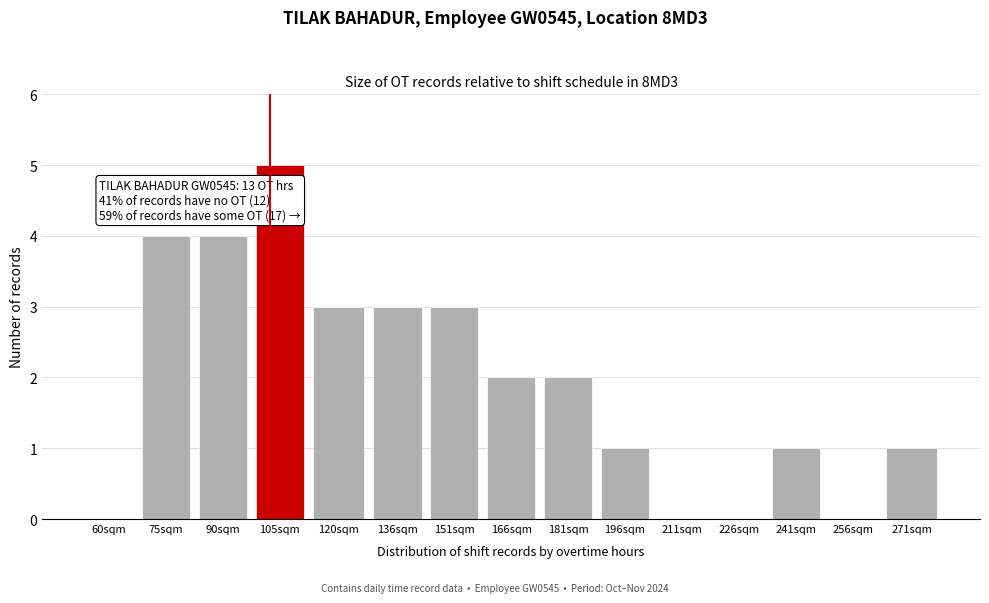

Reading left to right, list all the values displayed in this chart.

60sqm=0	75sqm=4	90sqm=4	105sqm=5	120sqm=3	136sqm=3	151sqm=3	166sqm=2	181sqm=2	196sqm=1	211sqm=0	226sqm=0	241sqm=1	256sqm=0	271sqm=1